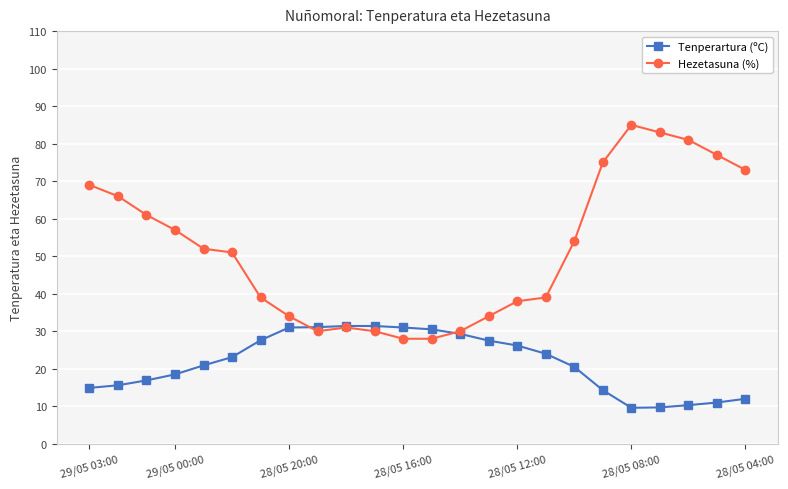

What is the value of the Tenperartura (ºC) point at the 21st from the left?

9.7